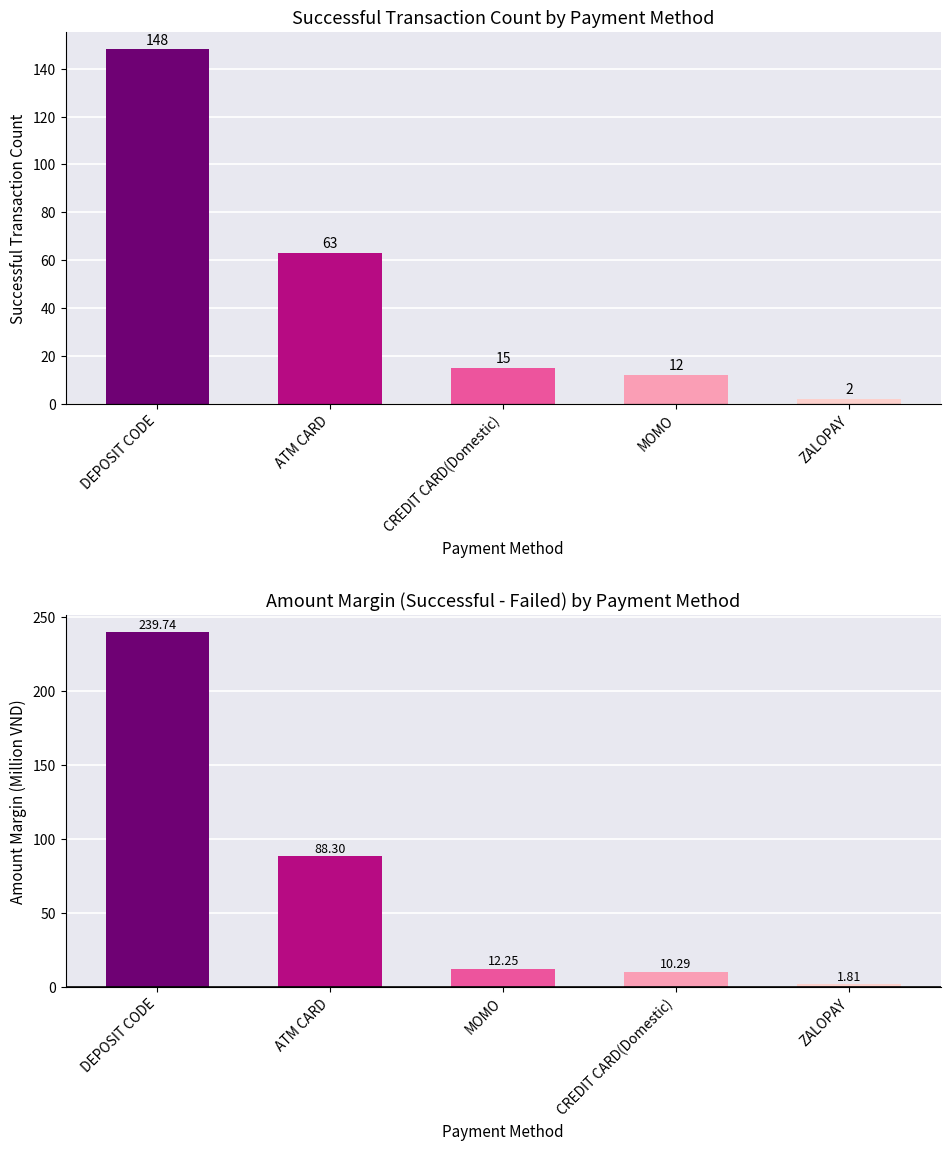

Between DEPOSIT CODE and CREDIT CARD(Domestic), which is larger?

DEPOSIT CODE